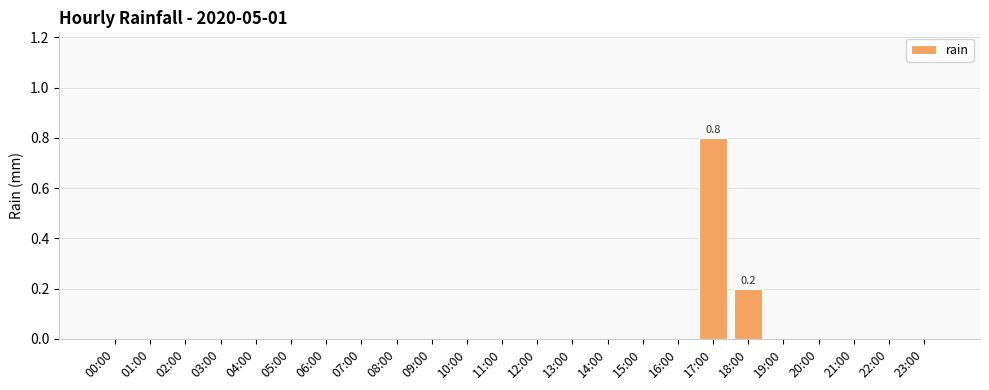

What is the maximum value shown in the chart?

0.8